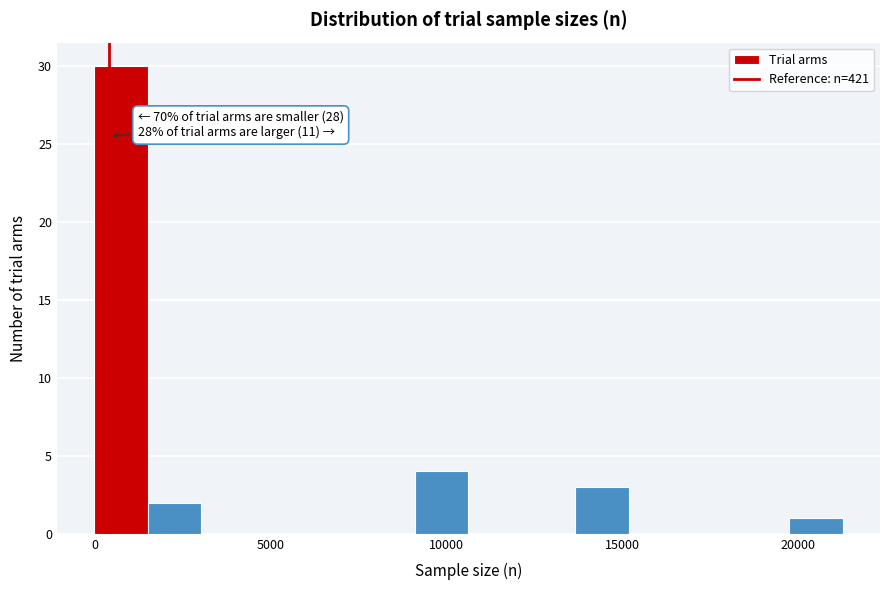

Around what value on the x-axis is the tallest bar? Give the approximate position of its centre, as read against the axis.

1000